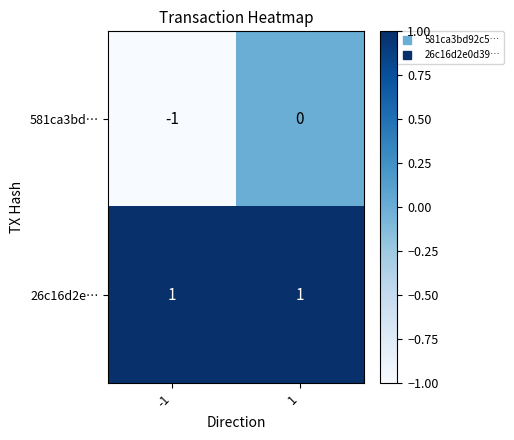

Which series has the largest range (max minus min)?

581ca3bd…